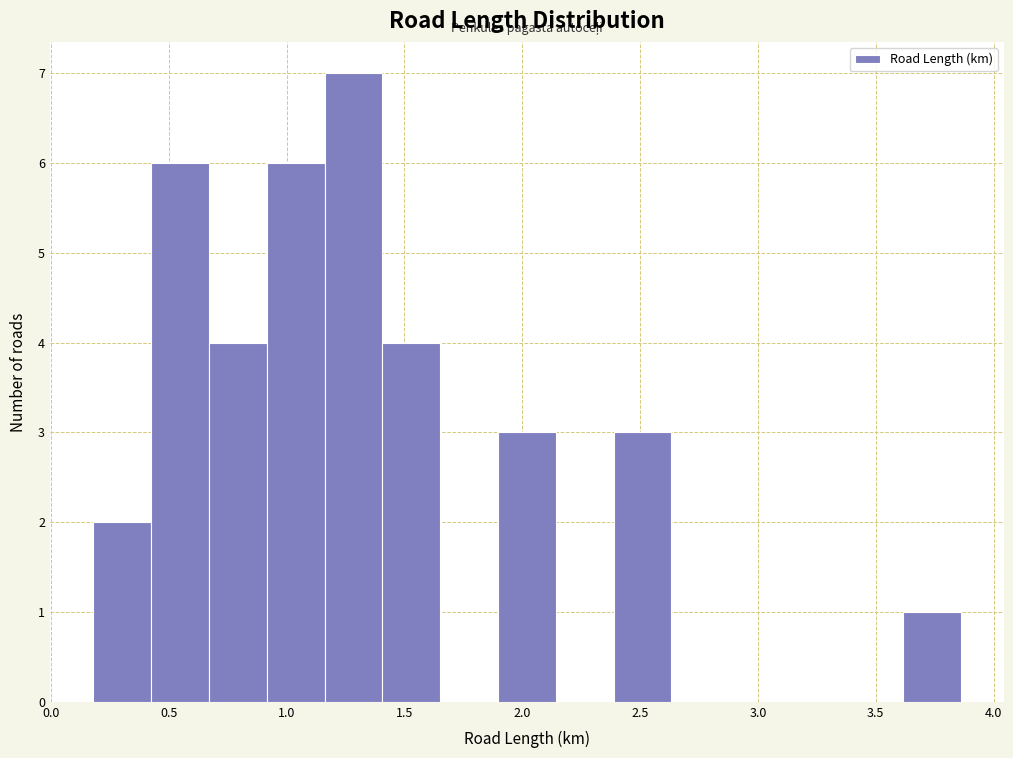

Reading left to right, transcribe this chart: for each bar, give the range it covers on the x-axis and its height. Neither the bar edges nor the heights are printed on the chart, so give them approximately, as read against the axes.

0.20 to 0.45: 2
0.45 to 0.65: 6
0.65 to 0.90: 4
0.90 to 1.15: 6
1.15 to 1.40: 7
1.40 to 1.65: 4
1.65 to 1.90: 0
1.90 to 2.15: 3
2.15 to 2.40: 0
2.40 to 2.65: 3
2.65 to 2.90: 0
2.90 to 3.10: 0
3.10 to 3.35: 0
3.35 to 3.60: 0
3.60 to 3.85: 1